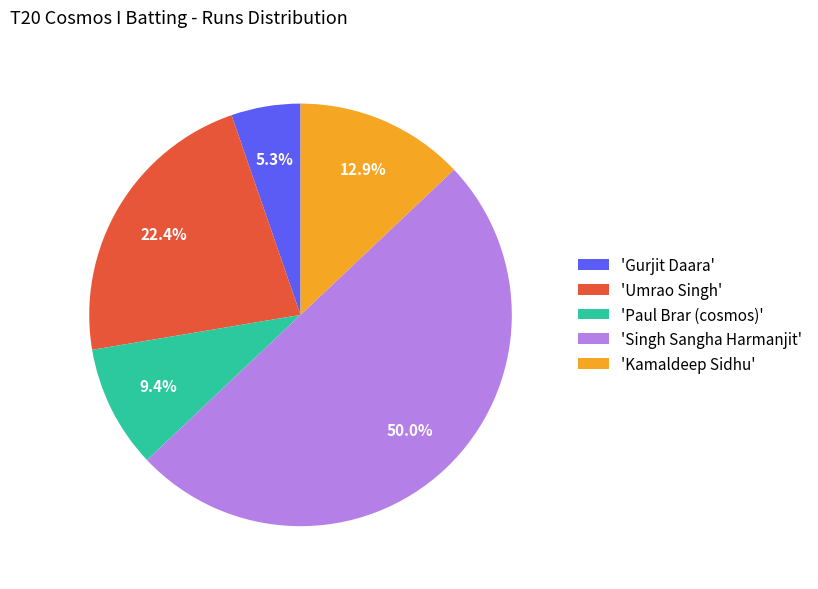

Which category has the smallest portion of the pie?

'Gurjit Daara'